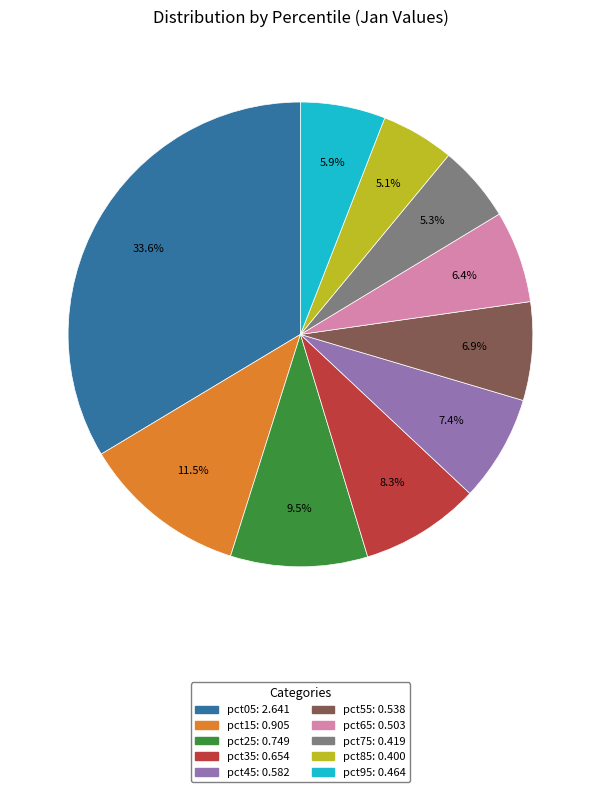

To the nearest percent, what is the average slice percentage?

10%